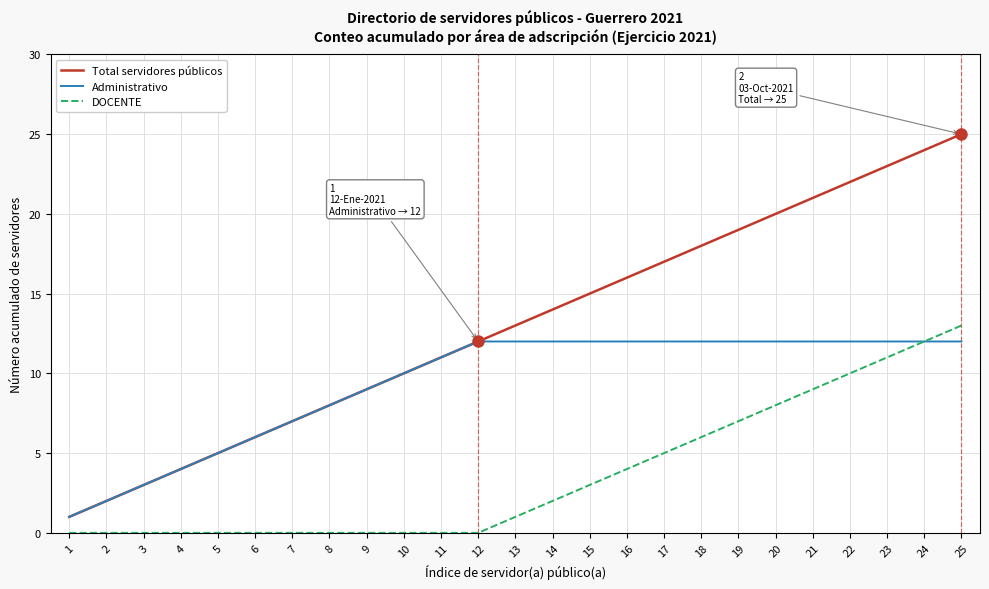

At which label does Administrativo reach its minimum?

1